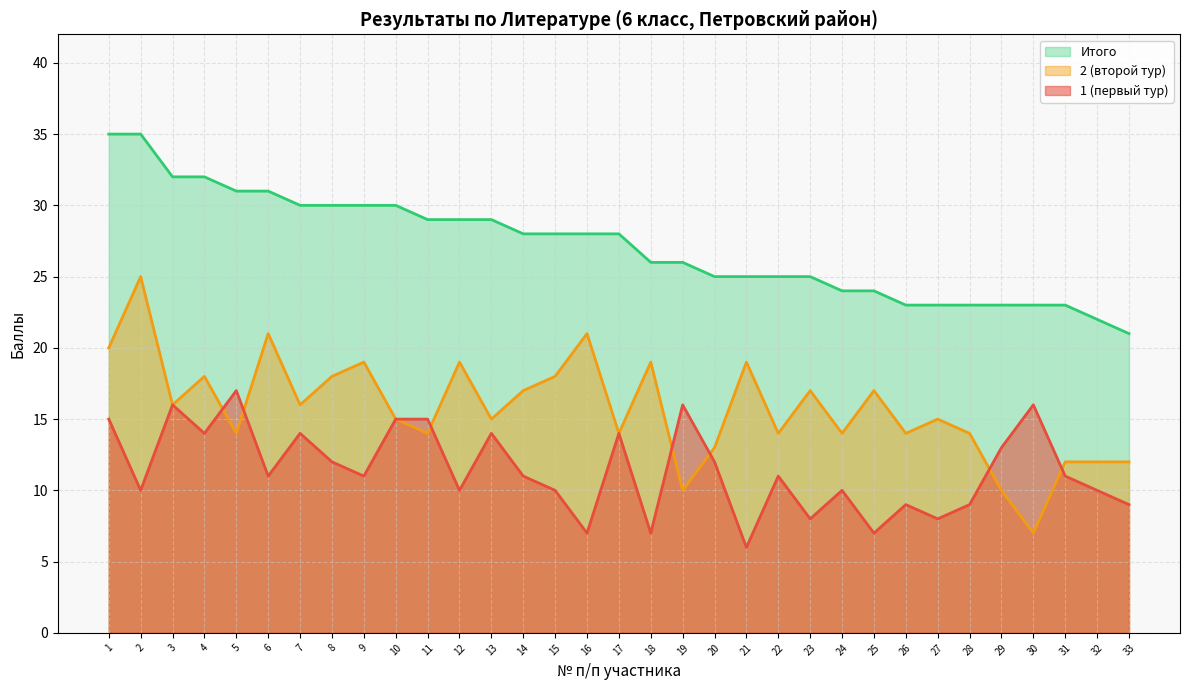

Which series has the largest range (max minus min)?

2 (второй тур)